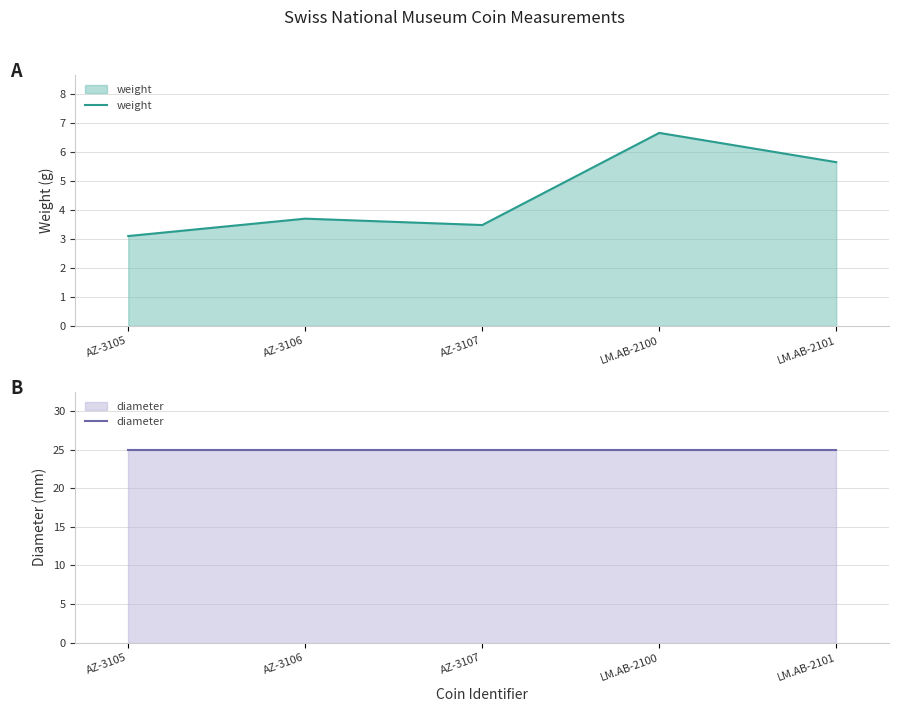

What is the approximate value of weight at AZ-3105?

3.1